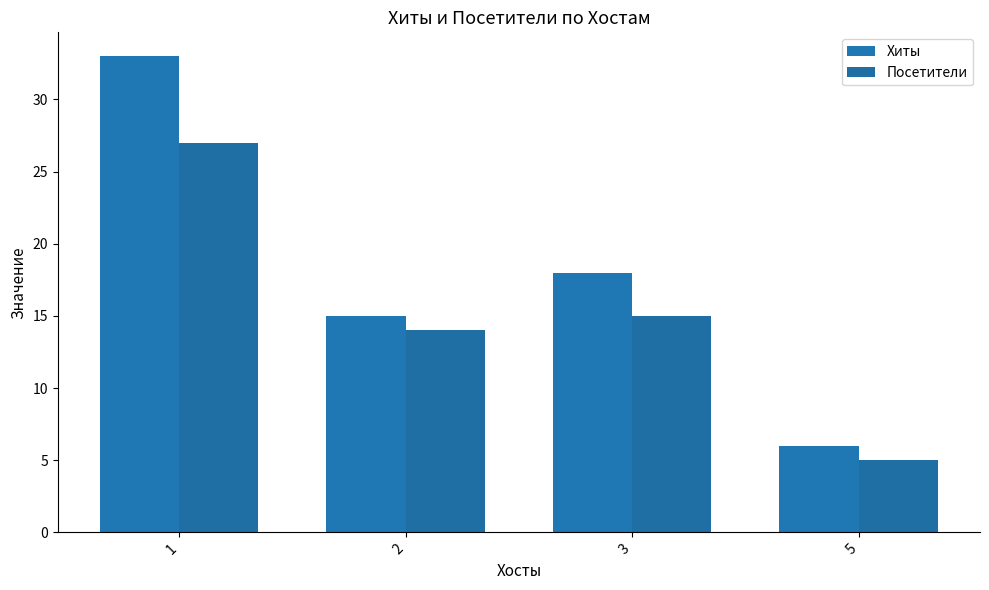

What is the approximate value of Посетители at 1, to the nearest 10?

30